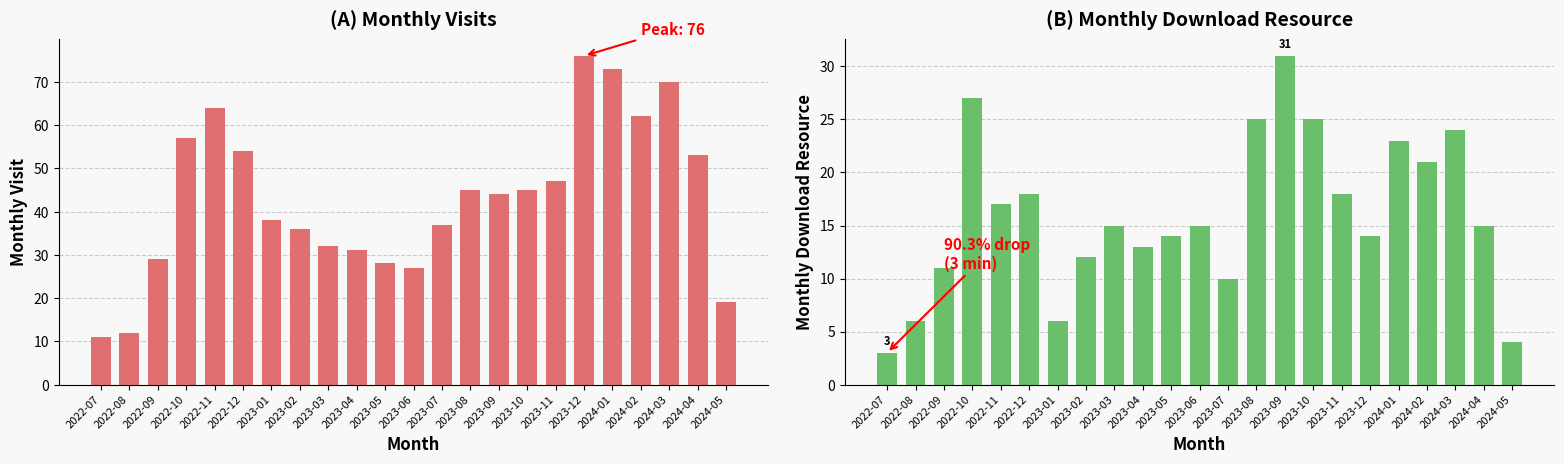

Reading left to right, transcribe all the data shown in this chart.

monthly_visit: 11	12	29	57	64	54	38	36	32	31	28	27	37	45	44	45	47	76	73	62	70	53	19
monthly_download_resource: 3	6	11	27	17	18	6	12	15	13	14	15	10	25	31	25	18	14	23	21	24	15	4